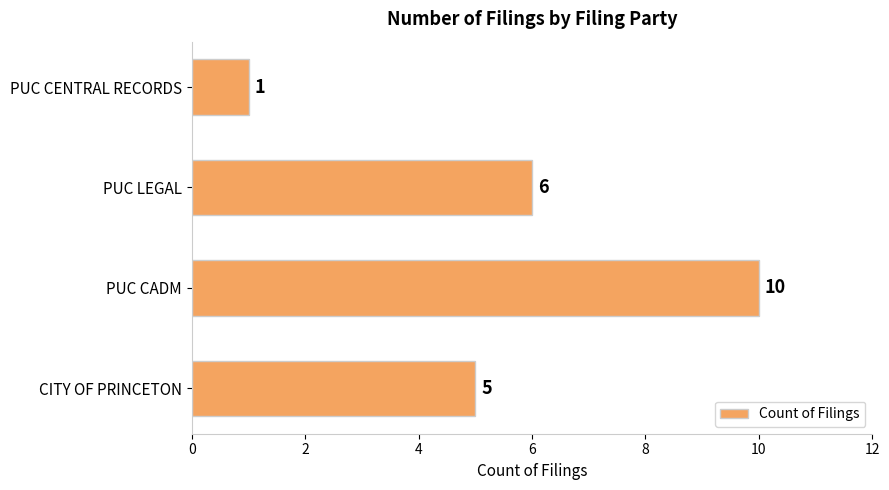

Does the chart contain stacked bars?

No